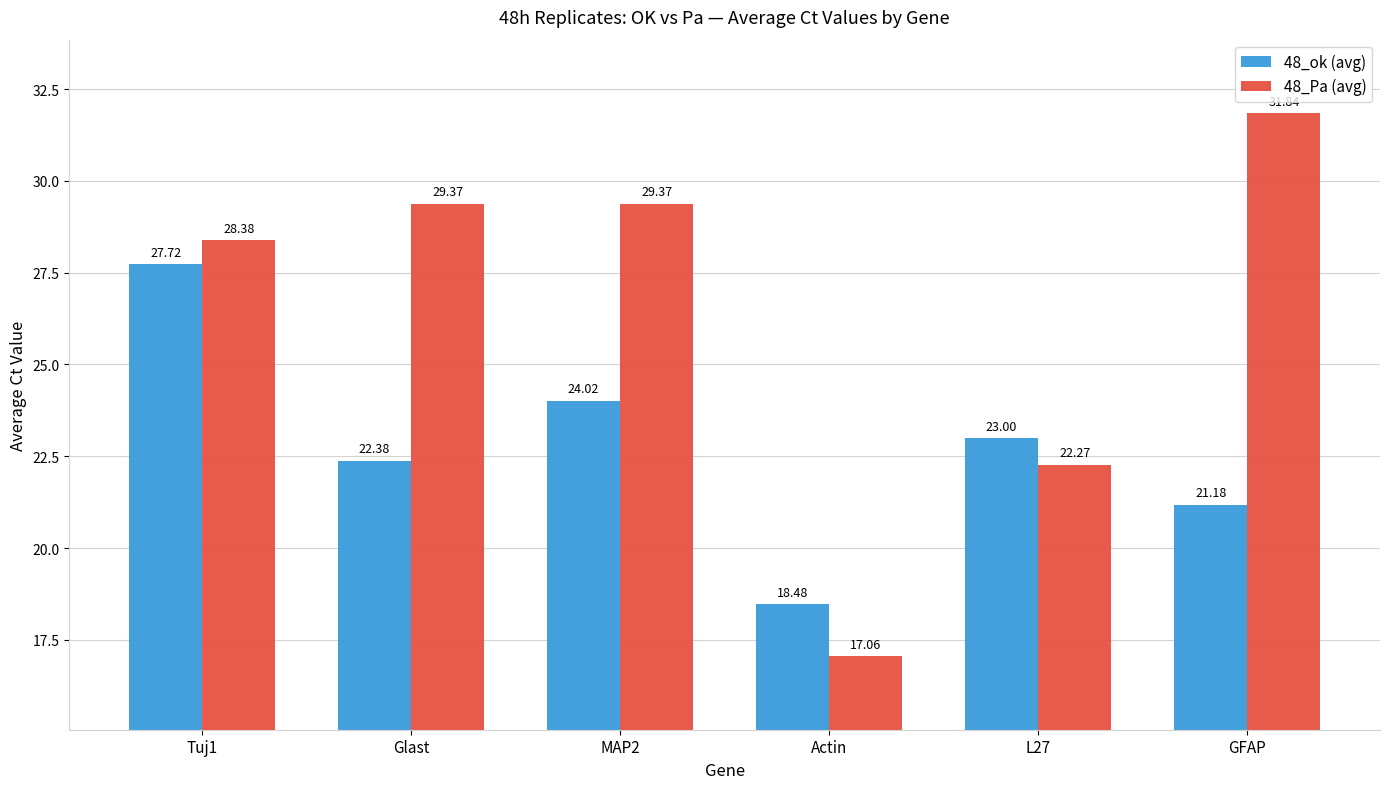

True or false: 48_Pa (avg) has a value of 22.3 at L27.

True